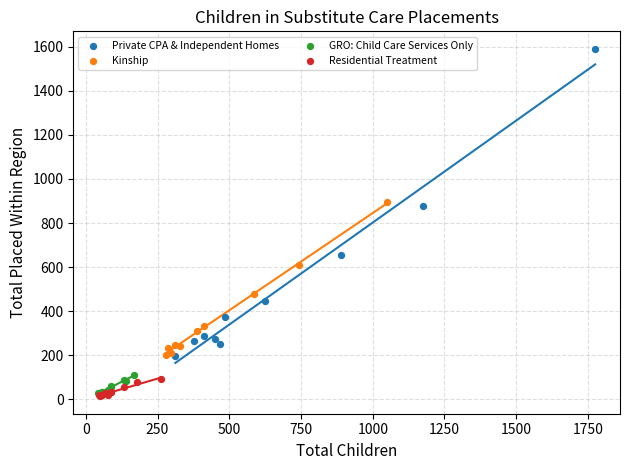

Which series reaches the minimum Y coordinate?

Residential Treatment